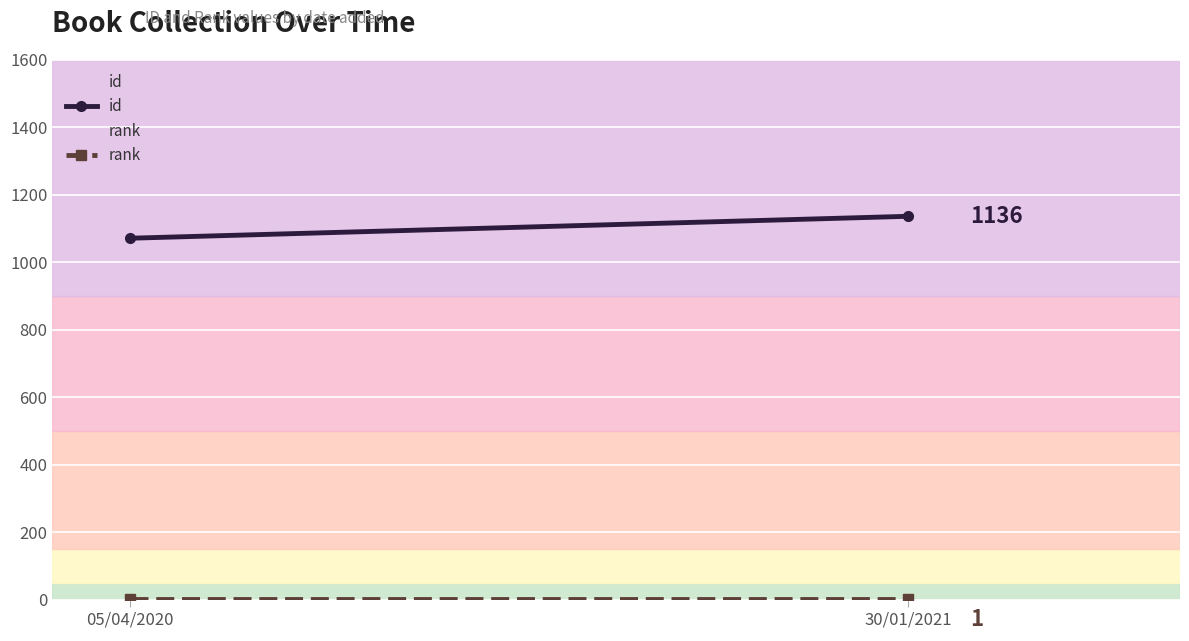

At which label is id closest to 1103?

05/04/2020